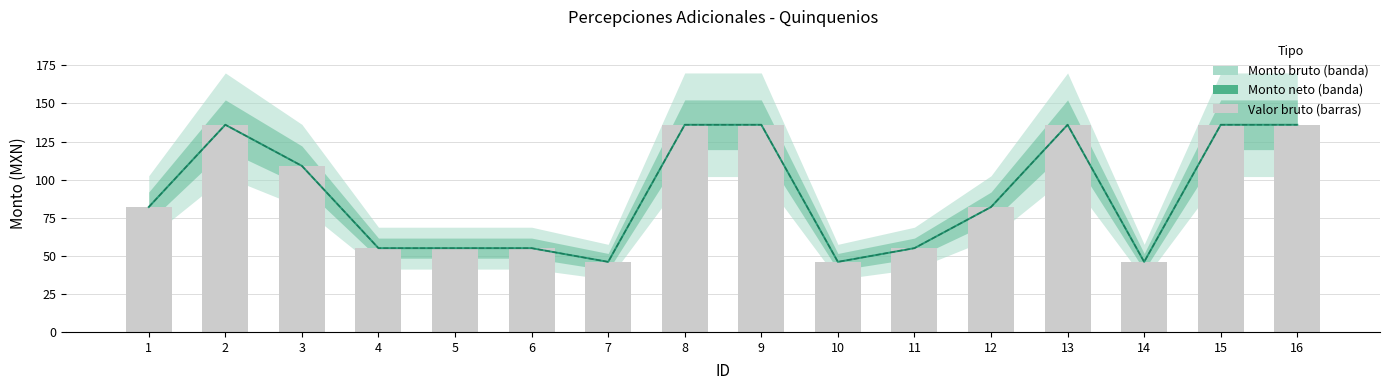

Rank the series at 8 from lowest to highest value.

Monto bruto, Monto neto